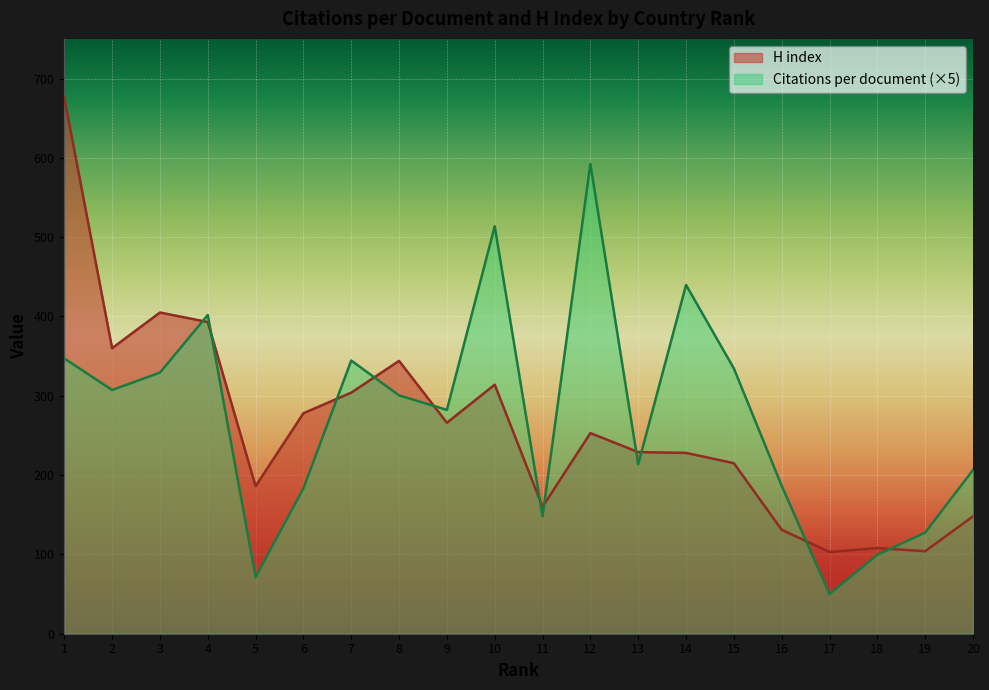

Where is the first local minimum for Citations per document?

2